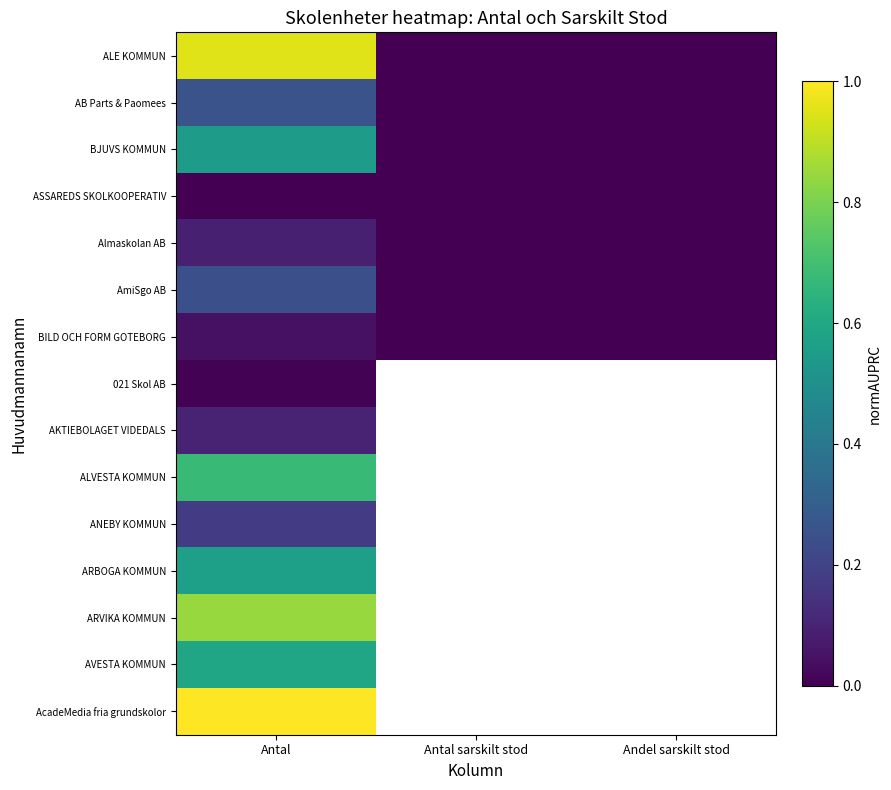

List the labels in order of ASSAREDS SKOLKOOPERATIV value, largest first.

Antal, Antal sarskilt stod, Andel sarskilt stod